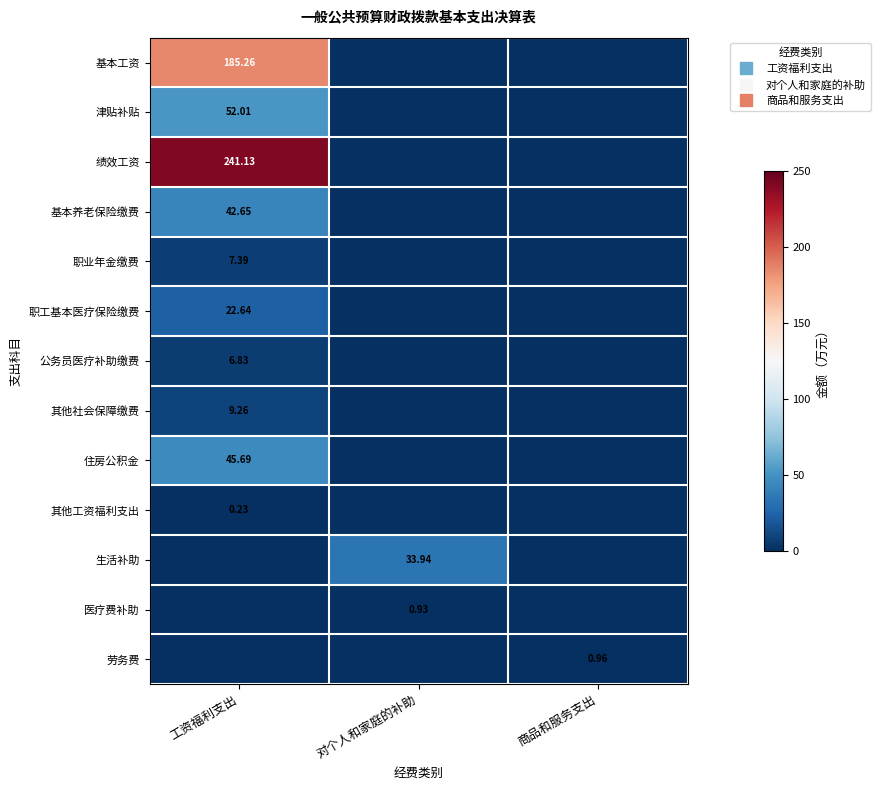

List the series in order of their peak value, highest first.

绩效工资, 基本工资, 津贴补贴, 住房公积金, 基本养老保险缴费, 生活补助, 职工基本医疗保险缴费, 其他社会保障缴费, 职业年金缴费, 公务员医疗补助缴费, 劳务费, 医疗费补助, 其他工资福利支出